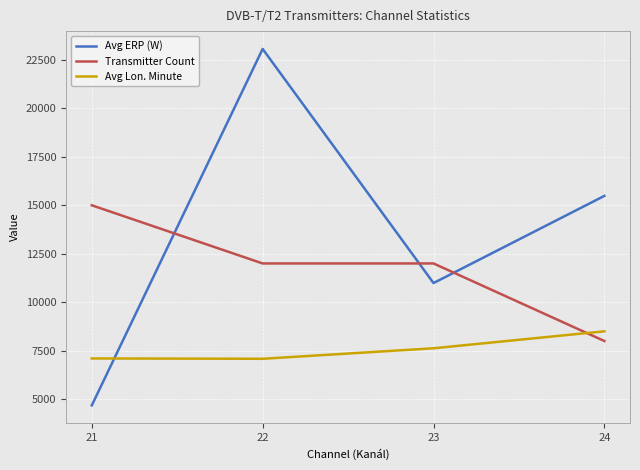

What is the minimum value shown in the chart?

4678.9